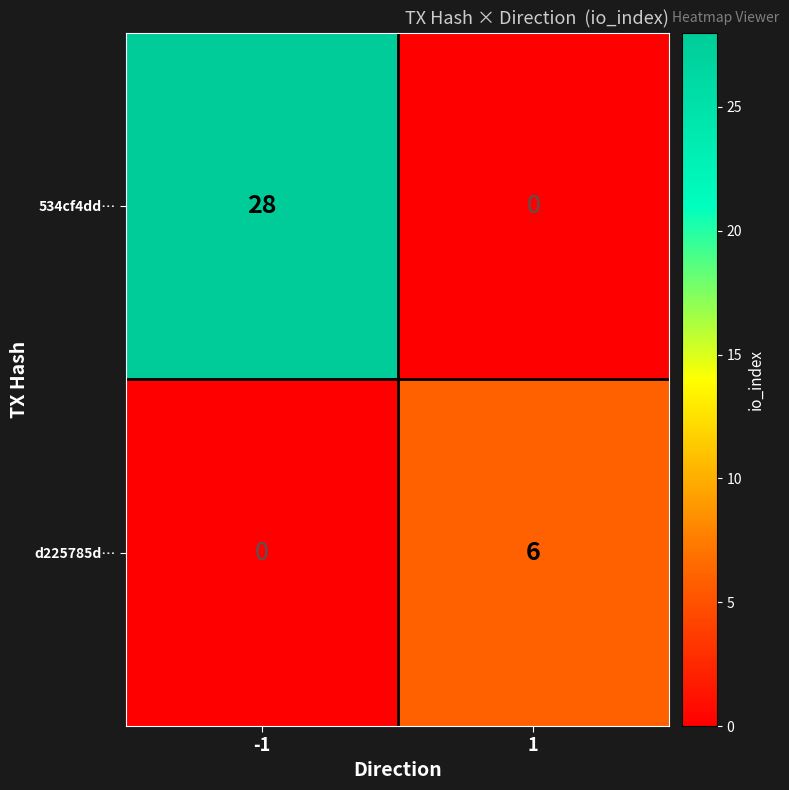

What is the total value across all series at 1?

6